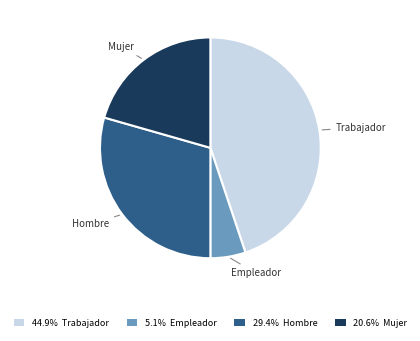

Is it true that Trabajador is 36% of the pie?

False